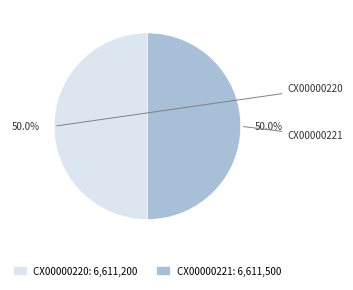

To the nearest percent, what is the average slice percentage?

50%